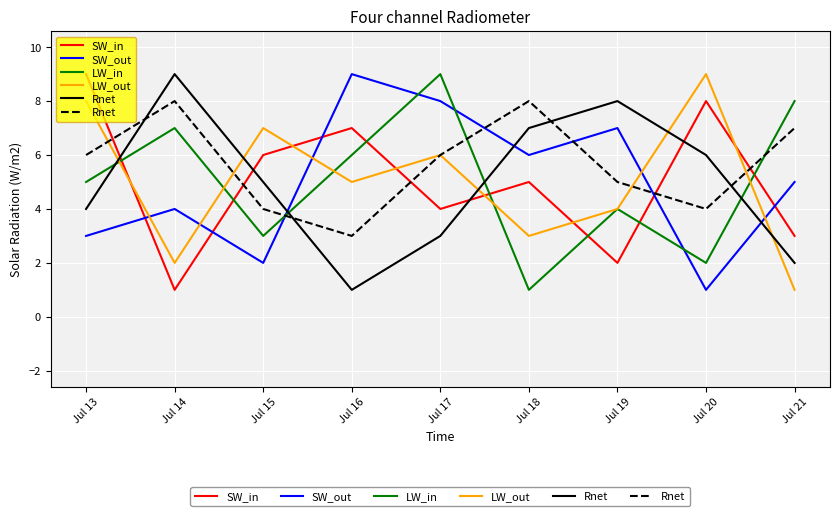

At which category does SW_in reach its first local valley?

Jul 14